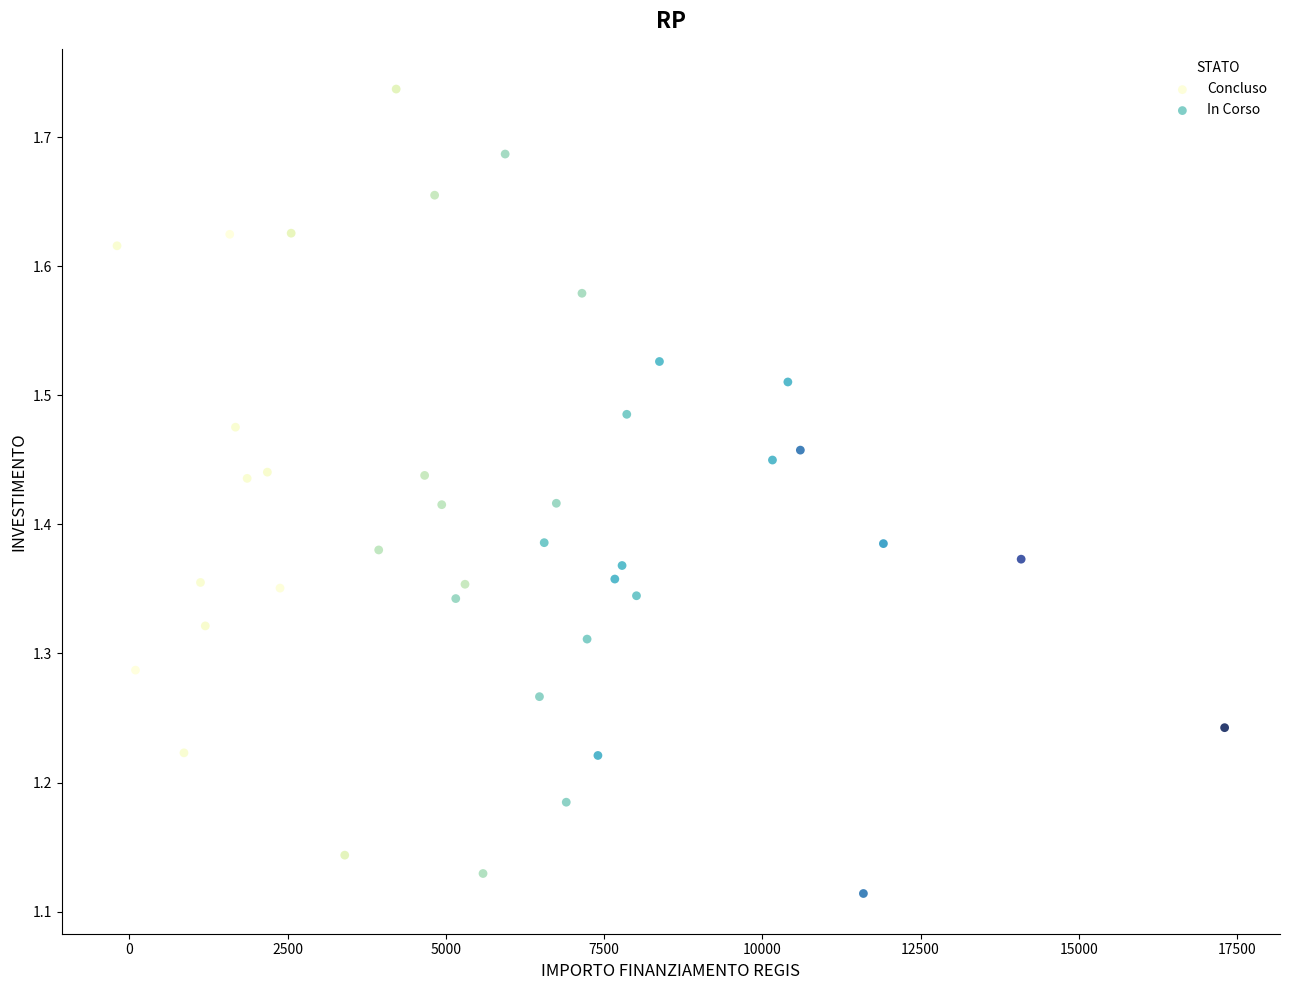

What are all the series names shown in the legend?

Concluso, In Corso